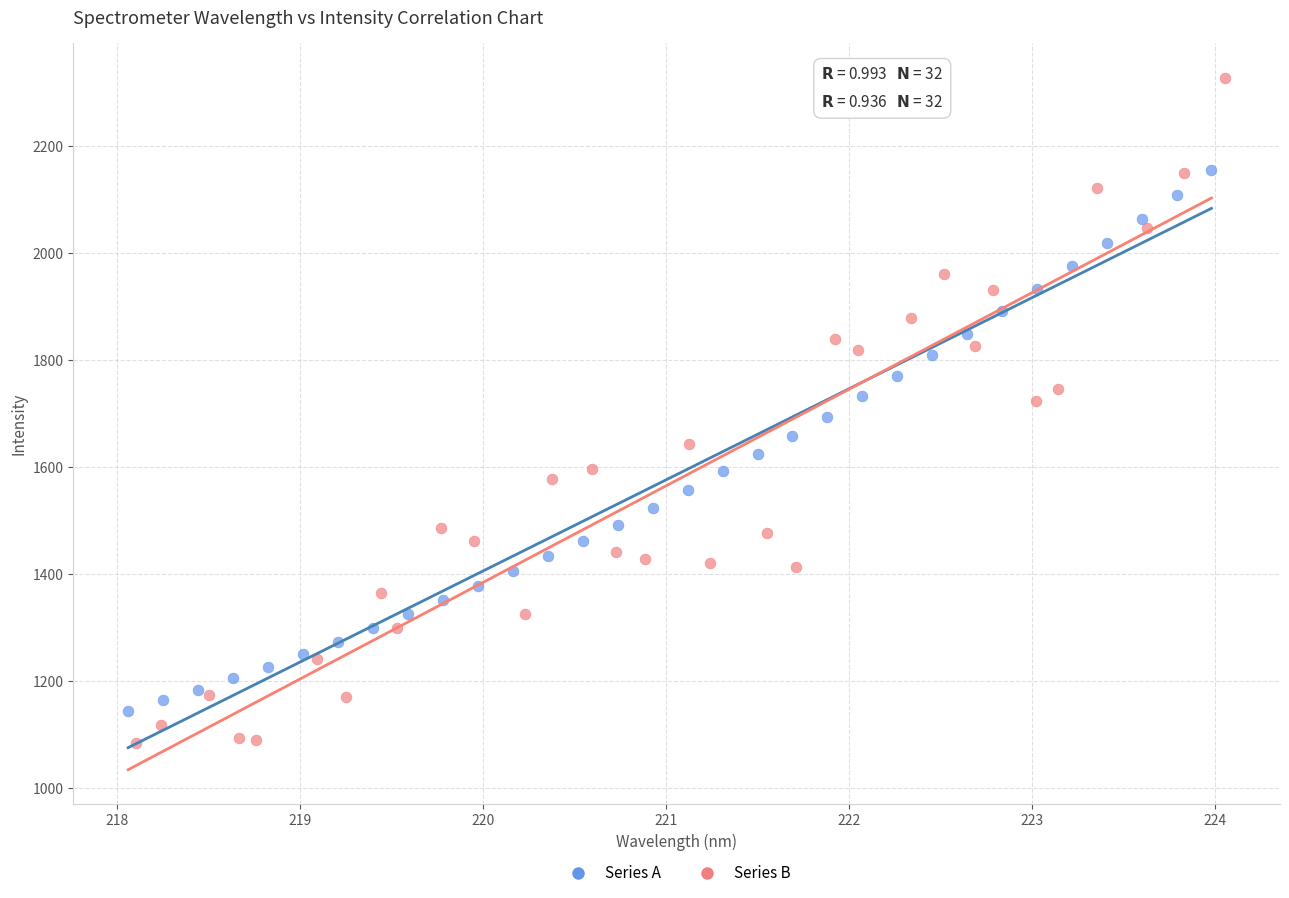

Which series contains the highest Y value?

Series B